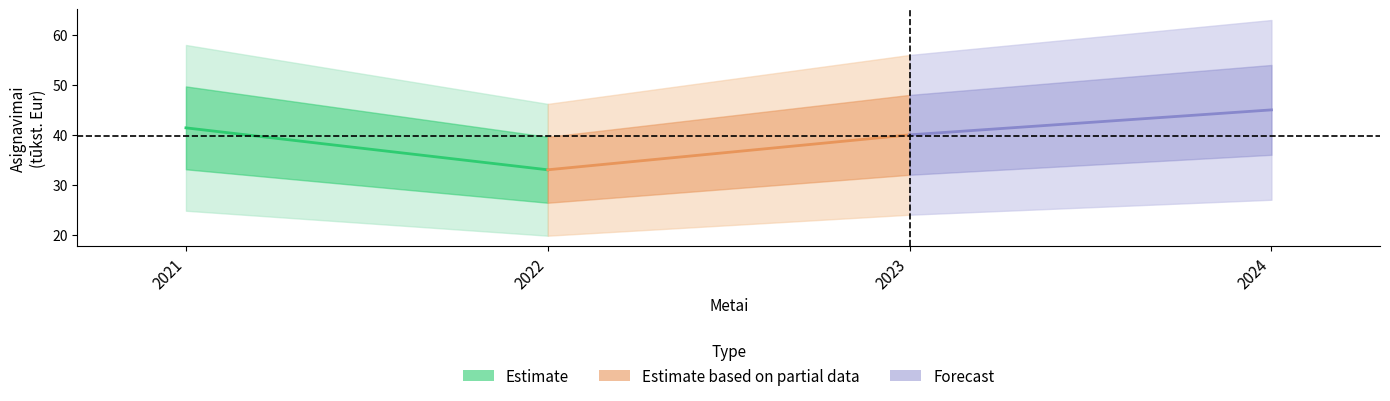

How many values in the Estimate series exceed 41?

1